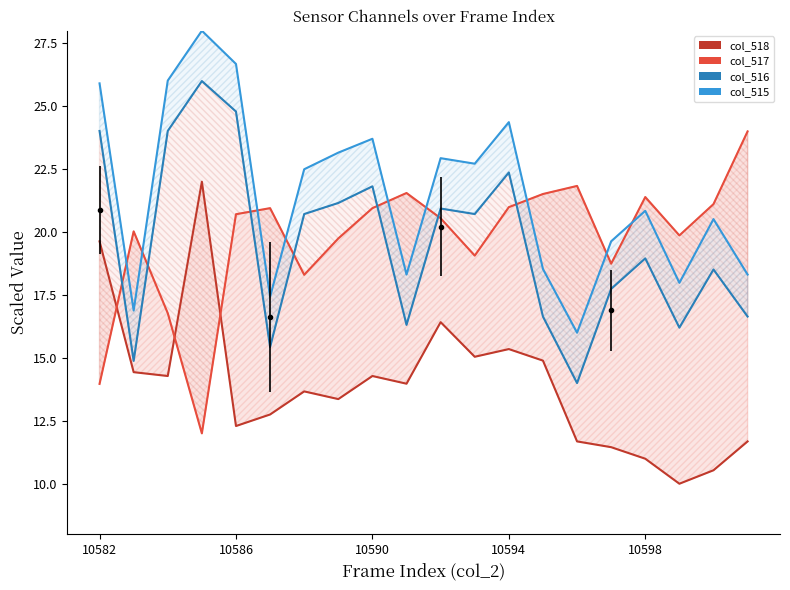

What is the total value across all series at 11?

77.5